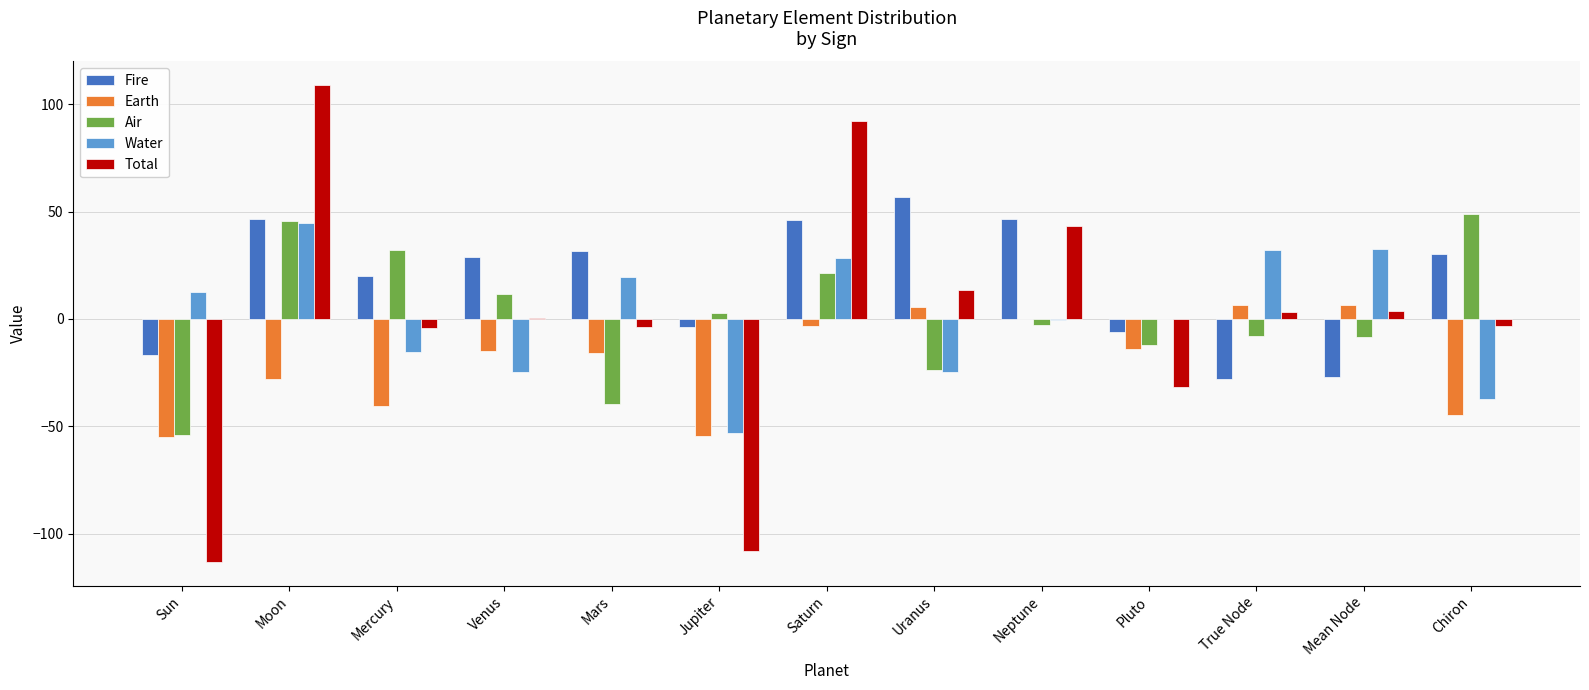

What is the approximate value of Fire at Venus?

28.9